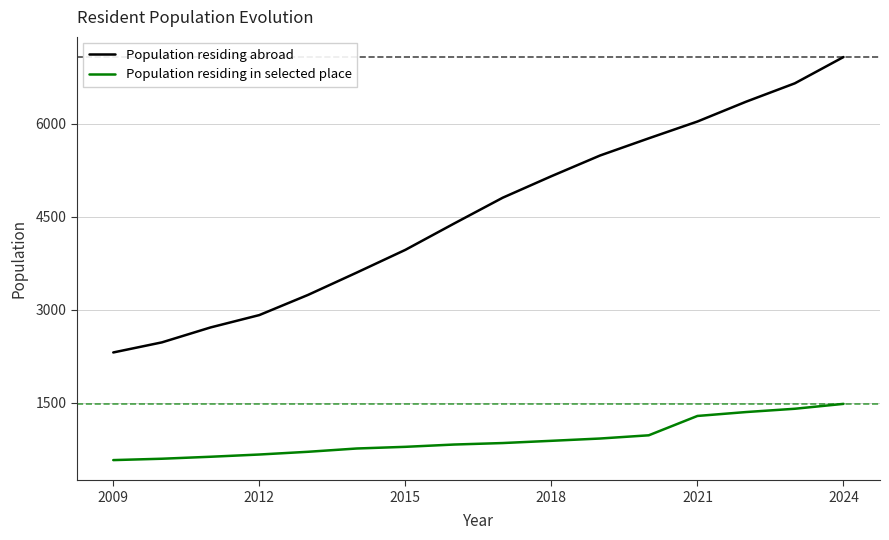

What is the smallest value displayed?

572